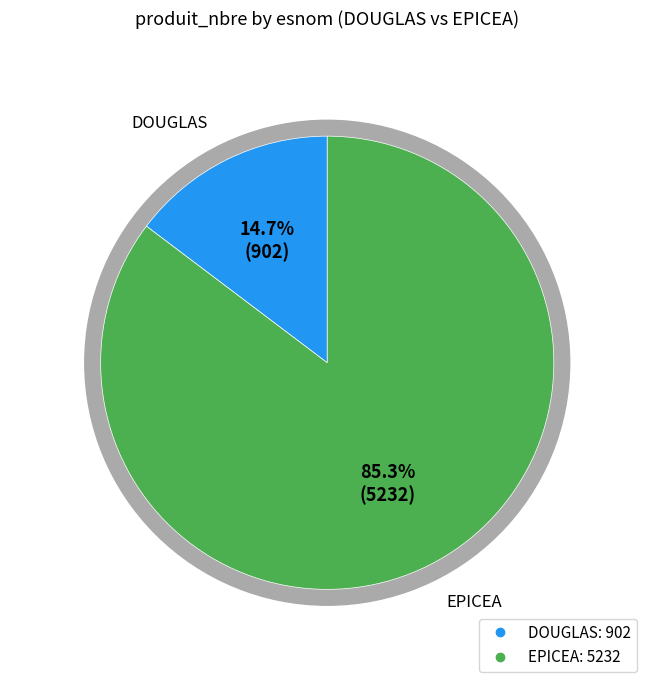

Is the sum of DOUGLAS and 2 greater than half?

Yes